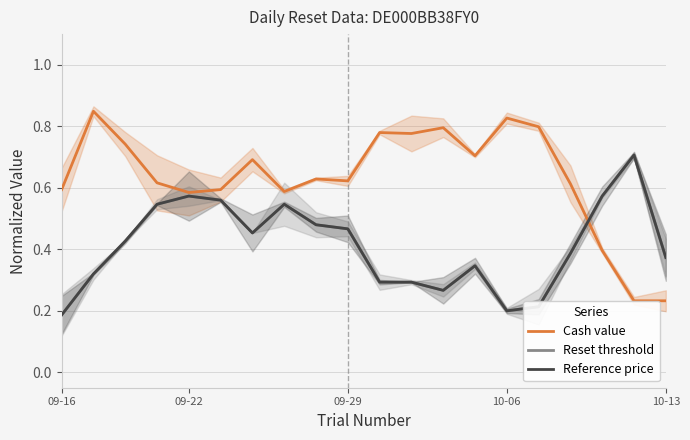

What is the total value across all series at 12?

1.3